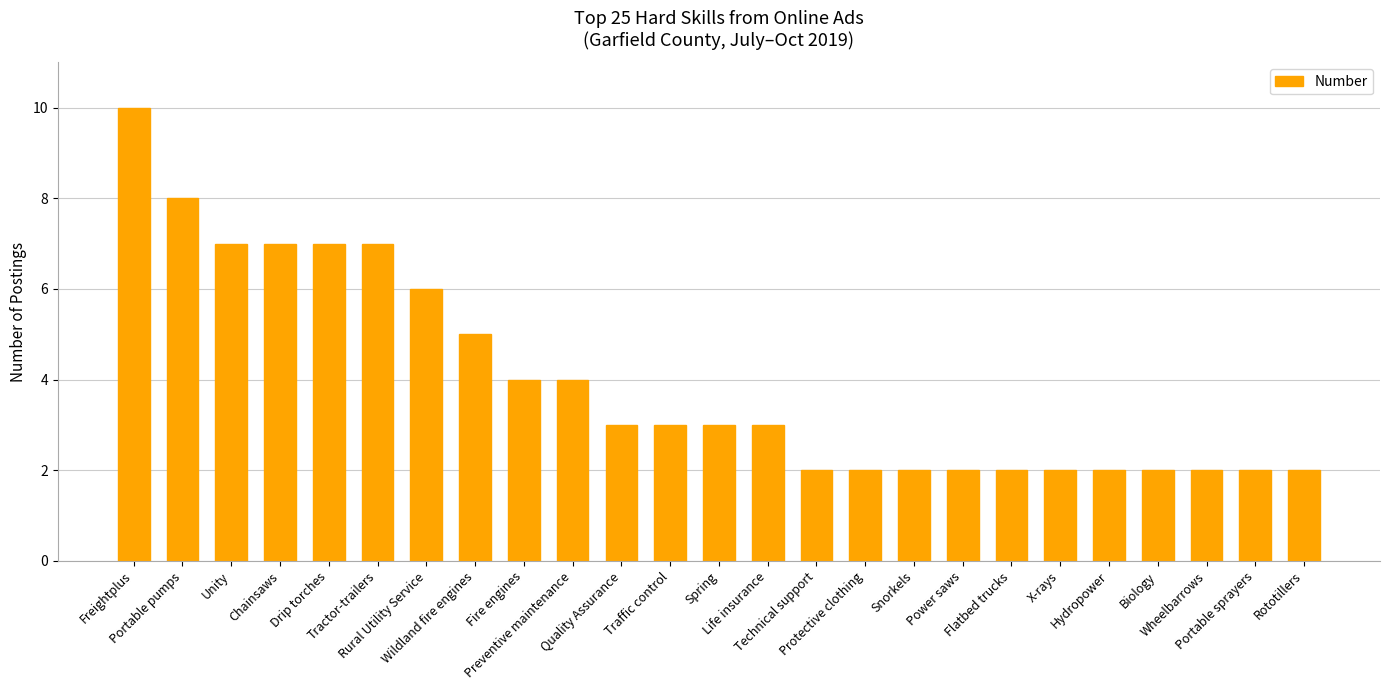

What is the average value?

4